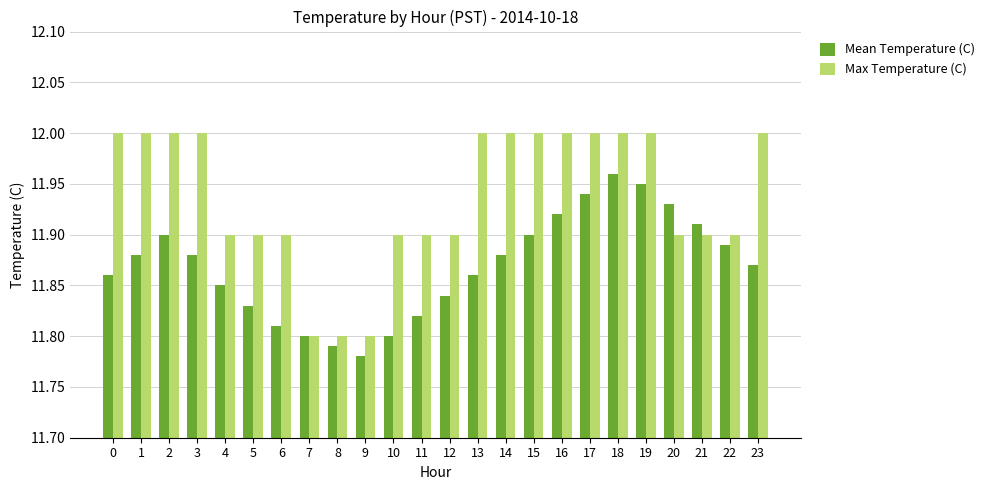

Is it true that Mean Temperature (C) equals 17.7 at 13?

False